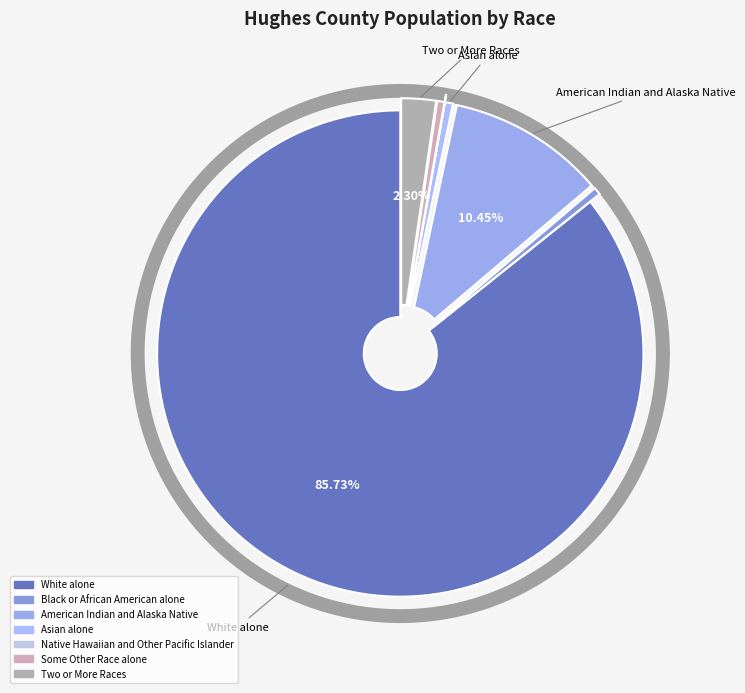

To the nearest percent, what is the difference between the largest and smallest slice percentages?

86%